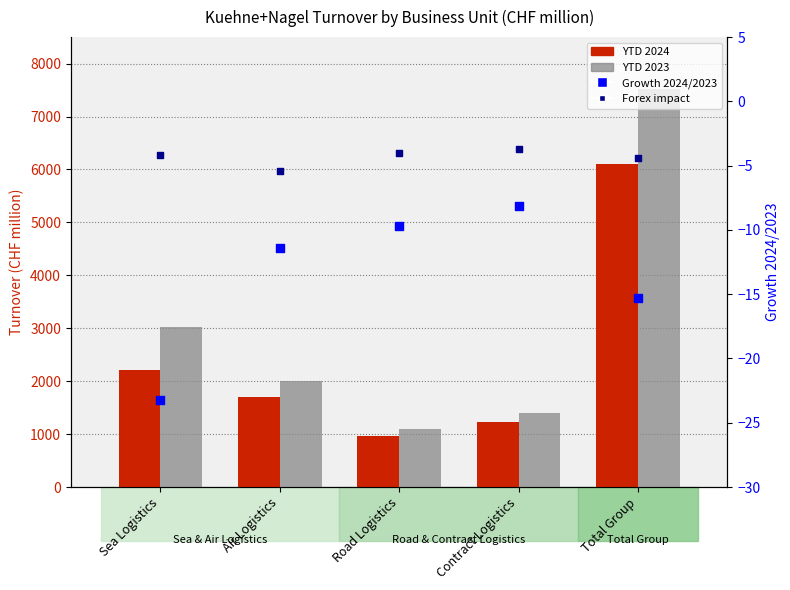

At which category is the sum across all series the highest?

Total Group